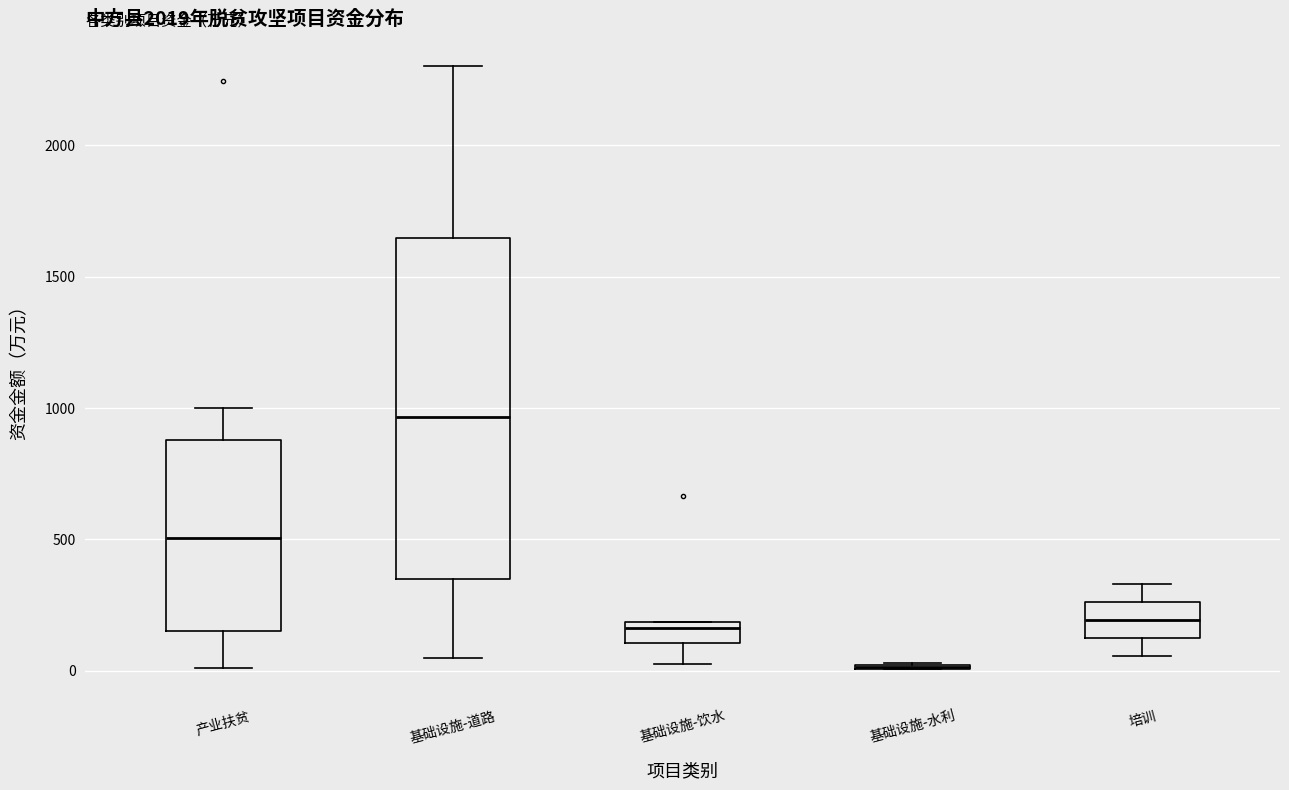

Reading left to right, read every box against the y-axis: the position of its median line, the range the box covers, and the ends of its whiskers. The values are not printed on the chart, so give them approximately, as read against the axis.

产业扶贫: median 500, box 150 to 900, whiskers 0 to 1000
基础设施-道路: median 950, box 350 to 1650, whiskers 50 to 2300
基础设施-饮水: median 150, box 100 to 200, whiskers 50 to 200
基础设施-水利: box collapsed to a line at 0, whiskers 0 to 50
培训: median 200, box 100 to 250, whiskers 50 to 350